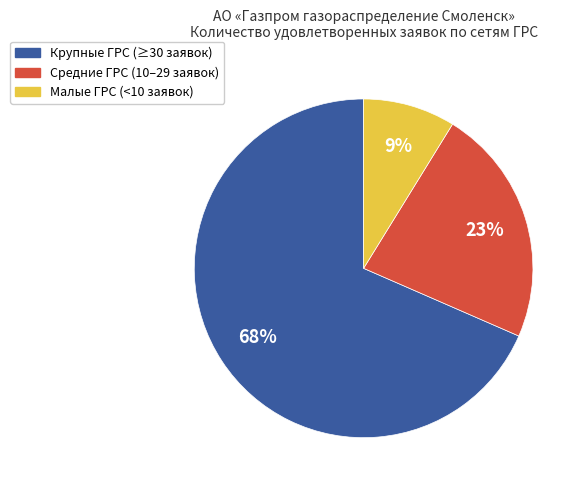

How many segments does this pie chart have?

3